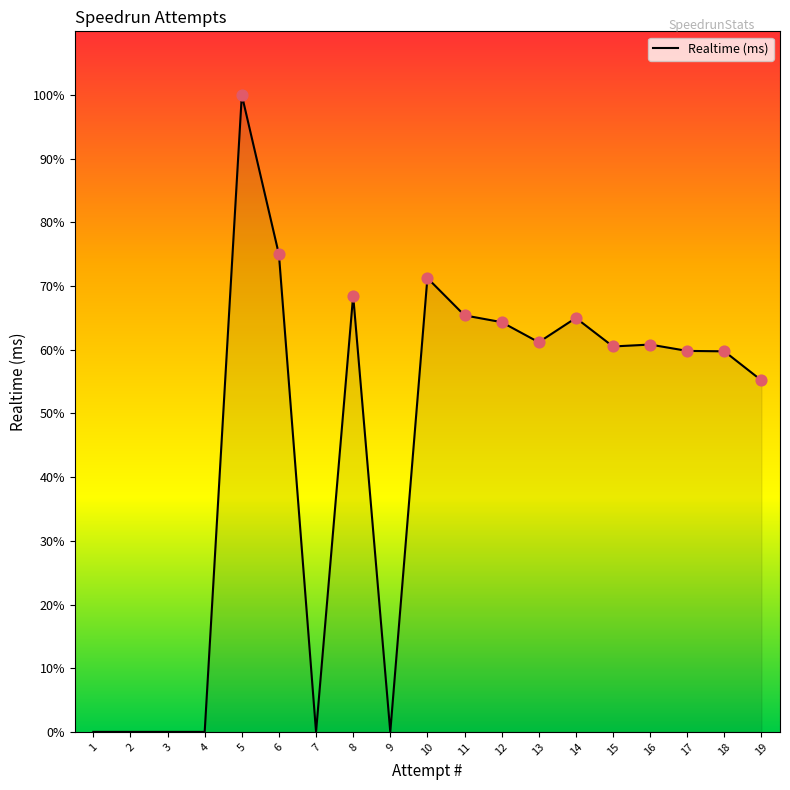

What is the change in value from 14 to 3?

-6899193